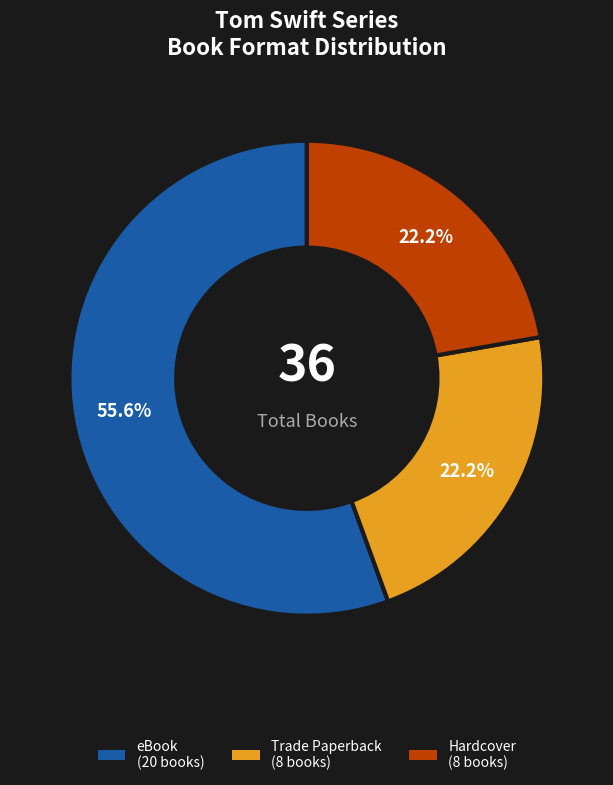

How many segments does this pie chart have?

3